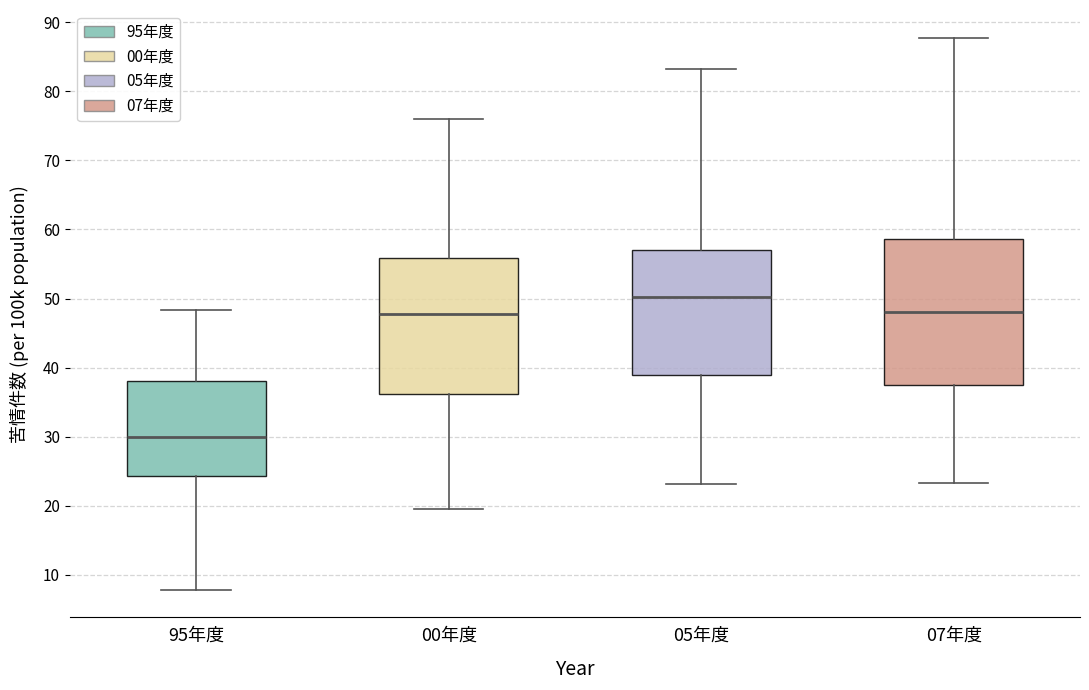

Which box has the lowest median line?

95年度